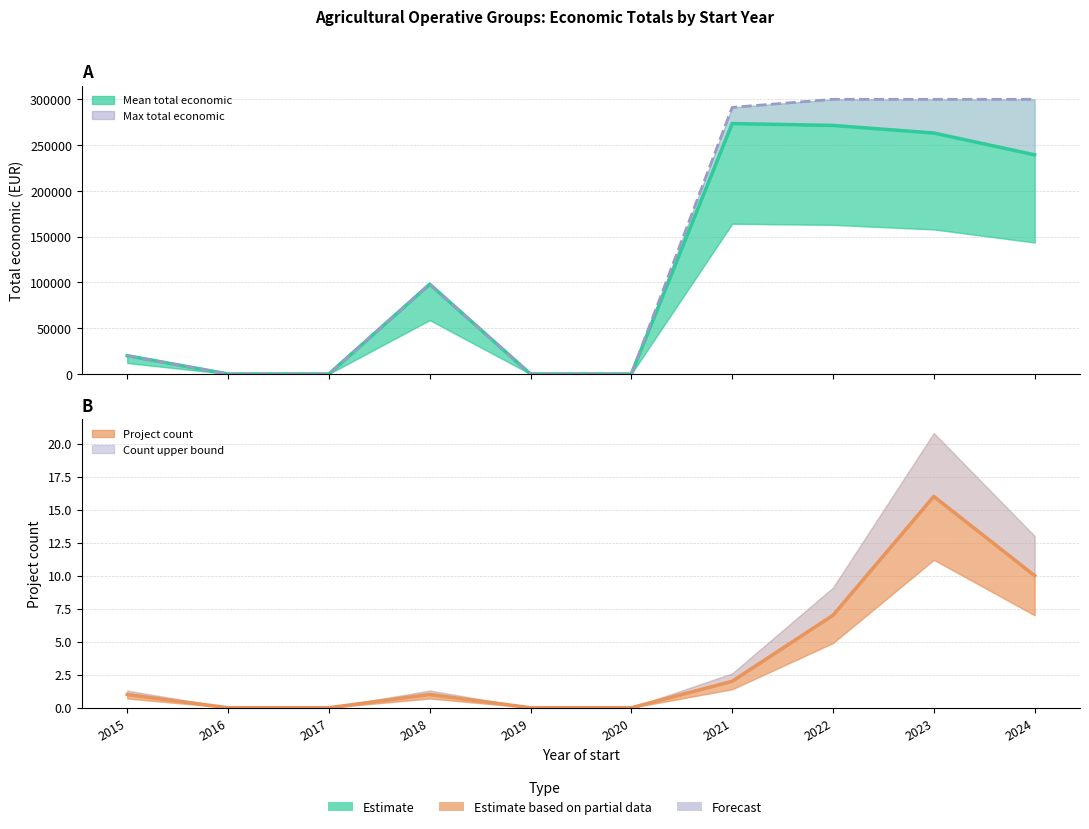

What value does the Total economico max series have at 2022, to the nearest 50?

300000